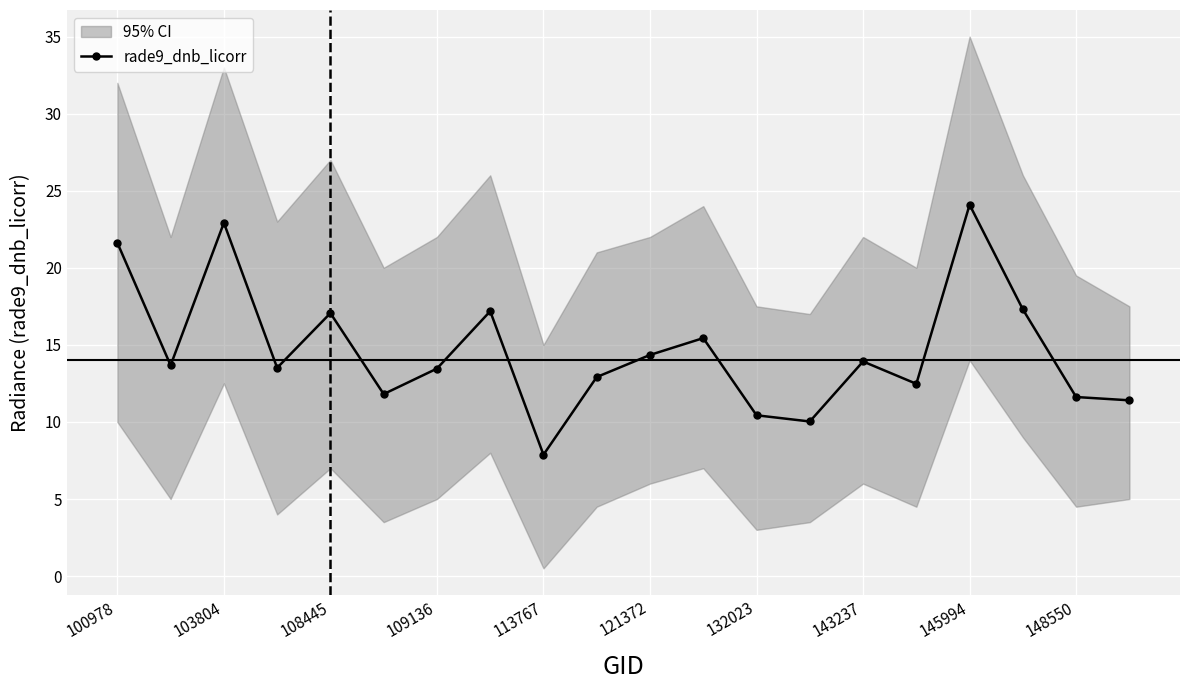

At which category does rade9_dnb_licorr reach its first local peak?

103804